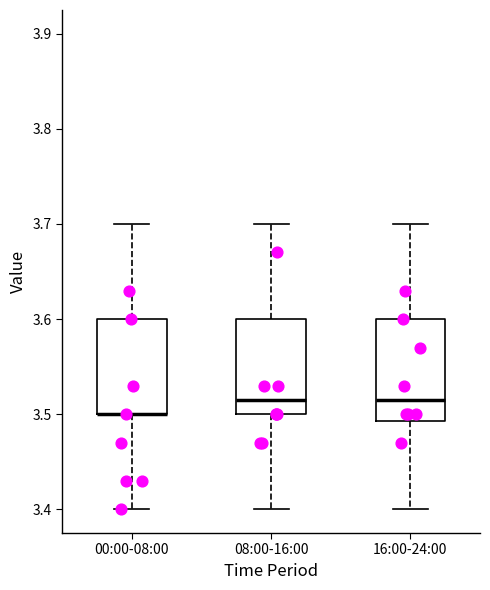

Reading left to right, transcribe this box plot: for each box, give where its median line is, the range the box spans, and where its two whiskers end, as read against the y-axis. The values are not printed on the chart, so give them approximately, as read against the axis.

00:00-08:00: median 3.50 (drawn on the box's lower edge), box 3.50 to 3.60, whiskers 3.40 to 3.70
08:00-16:00: median 3.52, box 3.50 to 3.60, whiskers 3.40 to 3.70
16:00-24:00: median 3.52, box 3.49 to 3.60, whiskers 3.40 to 3.70